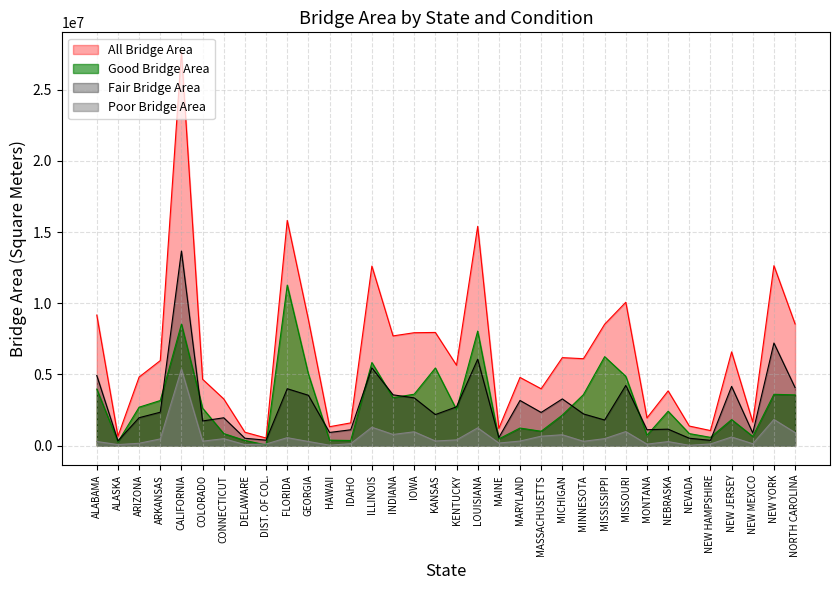

Where does the Fair Bridge Area series first go above 2326405?

ALABAMA